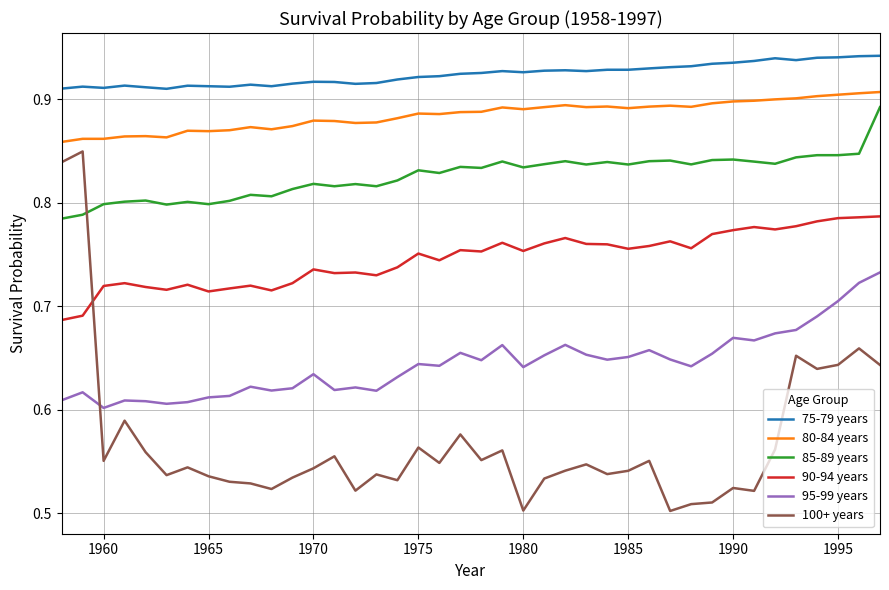

How many times do 95-99 years and 100+ years cross each other?

1